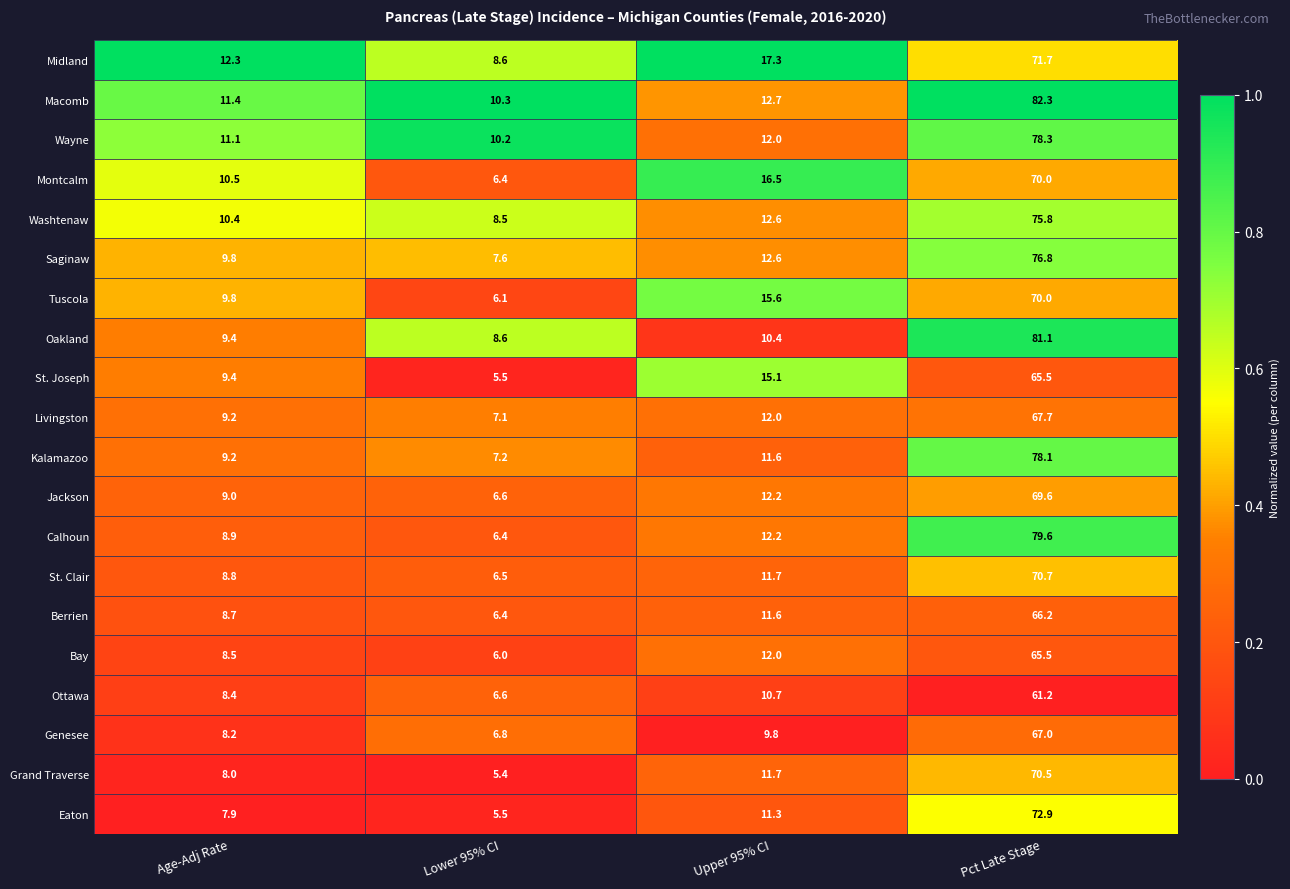

What is the spread (max minus min) of values at Lower 95% CI?

4.9